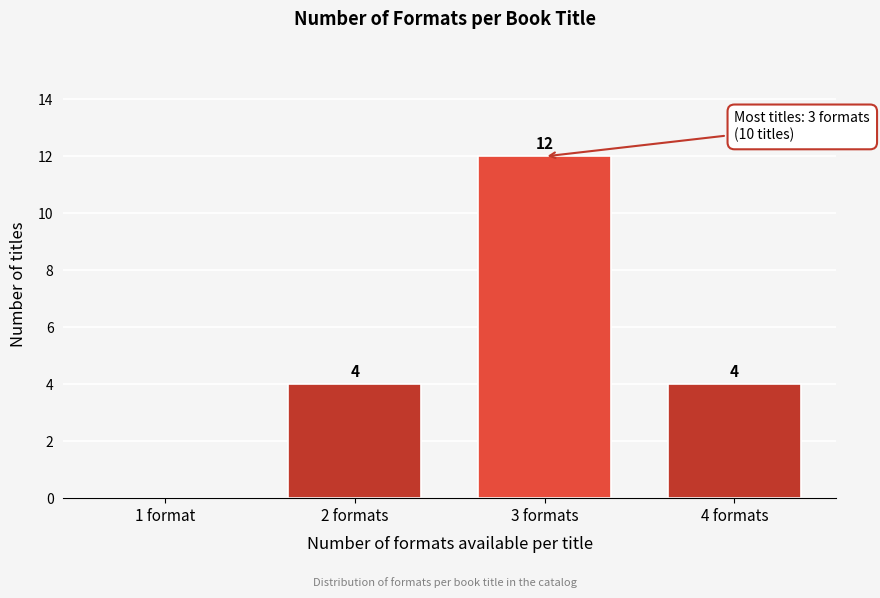

Reading left to right, transcribe all the data shown in this chart.

1 format=0	2 formats=4	3 formats=12	4 formats=4